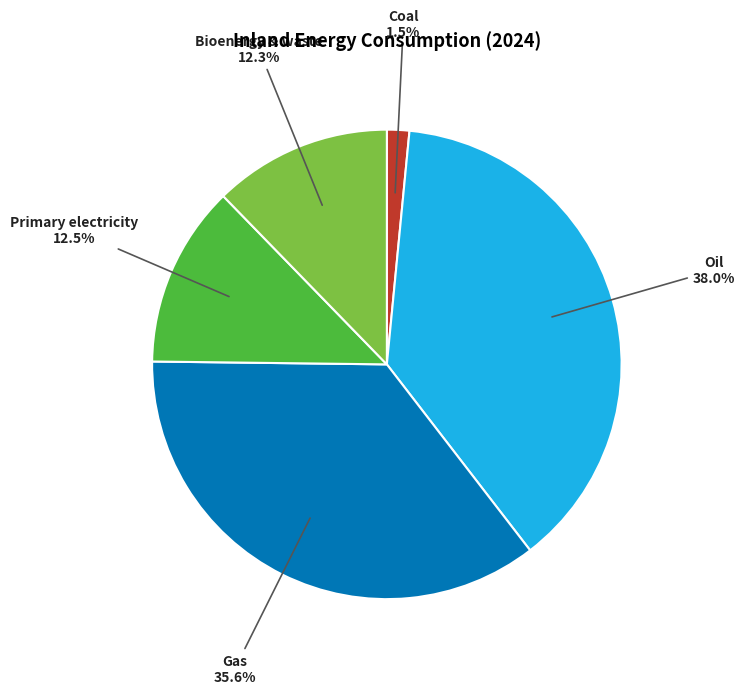

Is it true that Oil is 31% of the pie?

False